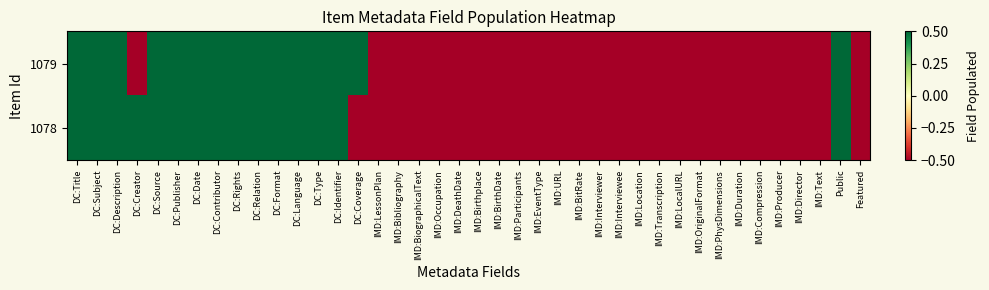

Reading left to right, extract all data points from this chart.

1079: DC:Title=0.5	DC:Subject=0.5	DC:Description=0.5	DC:Creator=-0.5	DC:Source=0.5	DC:Publisher=0.5	DC:Date=0.5	DC:Contributor=0.5	DC:Rights=0.5	DC:Relation=0.5	DC:Format=0.5	DC:Language=0.5	DC:Type=0.5	DC:Identifier=0.5	DC:Coverage=0.5	IMD:LessonPlan=-0.5	IMD:Bibliography=-0.5	IMD:BiographicalText=-0.5	IMD:Occupation=-0.5	IMD:DeathDate=-0.5	IMD:Birthplace=-0.5	IMD:BirthDate=-0.5	IMD:Participants=-0.5	IMD:EventType=-0.5	IMD:URL=-0.5	IMD:BitRate=-0.5	IMD:Interviewer=-0.5	IMD:Interviewee=-0.5	IMD:Location=-0.5	IMD:Transcription=-0.5	IMD:LocalURL=-0.5	IMD:OriginalFormat=-0.5	IMD:PhysDimensions=-0.5	IMD:Duration=-0.5	IMD:Compression=-0.5	IMD:Producer=-0.5	IMD:Director=-0.5	IMD:Text=-0.5	Public=0.5	Featured=-0.5
1078: DC:Title=0.5	DC:Subject=0.5	DC:Description=0.5	DC:Creator=0.5	DC:Source=0.5	DC:Publisher=0.5	DC:Date=0.5	DC:Contributor=0.5	DC:Rights=0.5	DC:Relation=0.5	DC:Format=0.5	DC:Language=0.5	DC:Type=0.5	DC:Identifier=0.5	DC:Coverage=-0.5	IMD:LessonPlan=-0.5	IMD:Bibliography=-0.5	IMD:BiographicalText=-0.5	IMD:Occupation=-0.5	IMD:DeathDate=-0.5	IMD:Birthplace=-0.5	IMD:BirthDate=-0.5	IMD:Participants=-0.5	IMD:EventType=-0.5	IMD:URL=-0.5	IMD:BitRate=-0.5	IMD:Interviewer=-0.5	IMD:Interviewee=-0.5	IMD:Location=-0.5	IMD:Transcription=-0.5	IMD:LocalURL=-0.5	IMD:OriginalFormat=-0.5	IMD:PhysDimensions=-0.5	IMD:Duration=-0.5	IMD:Compression=-0.5	IMD:Producer=-0.5	IMD:Director=-0.5	IMD:Text=-0.5	Public=0.5	Featured=-0.5